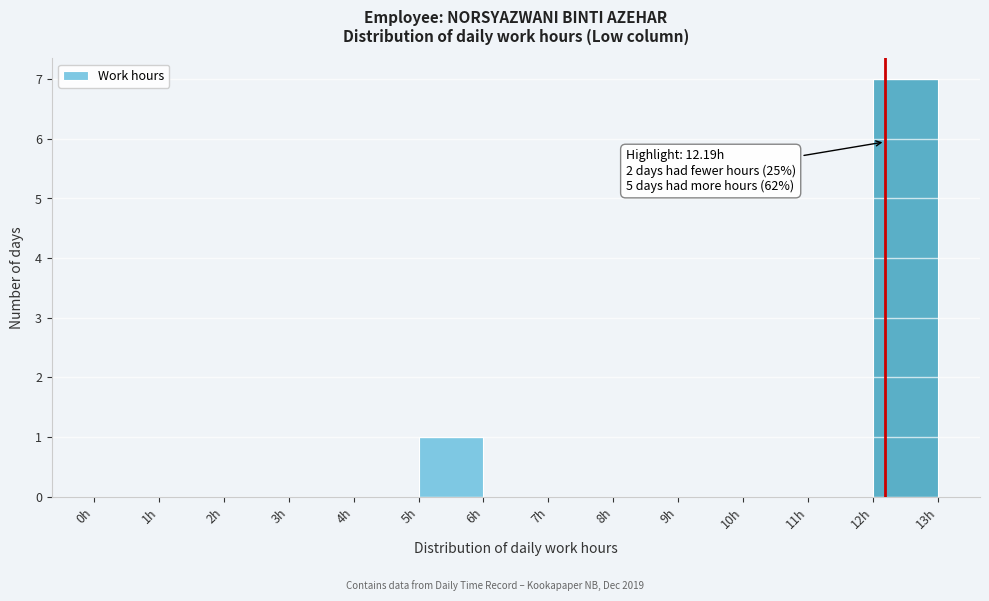

Over which range of the x-axis is the bar tallest?

12 to 13